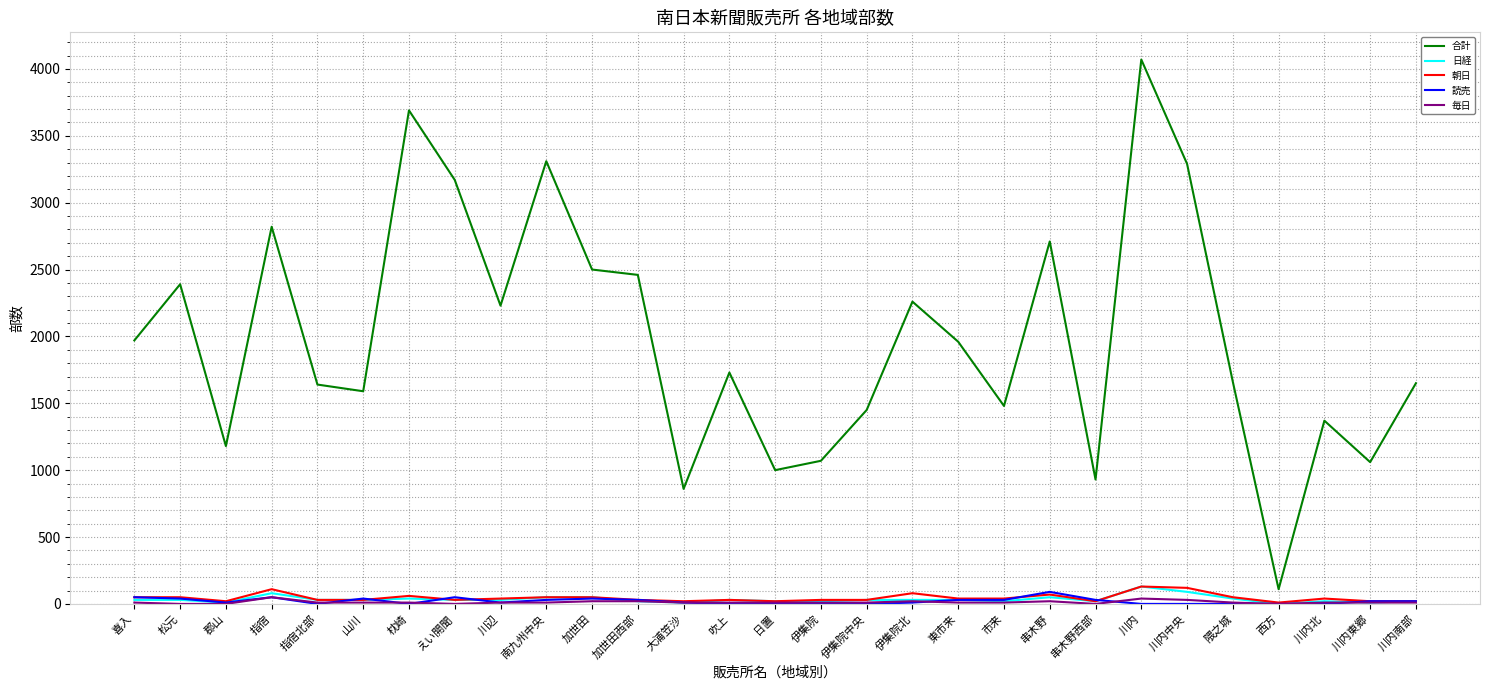

True or false: 合計 and 毎日 cross at least once.

False